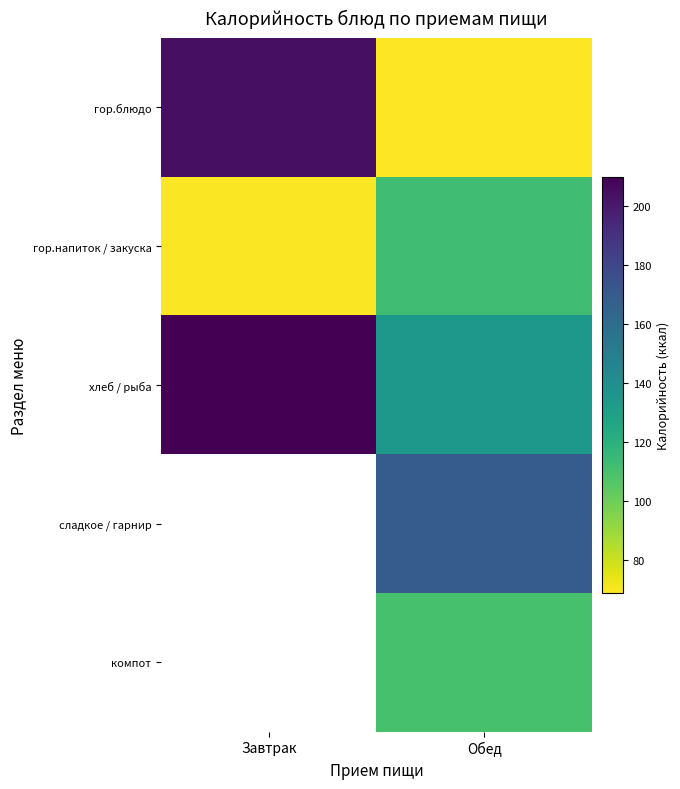

At which category is the sum across all series the highest?

Обед